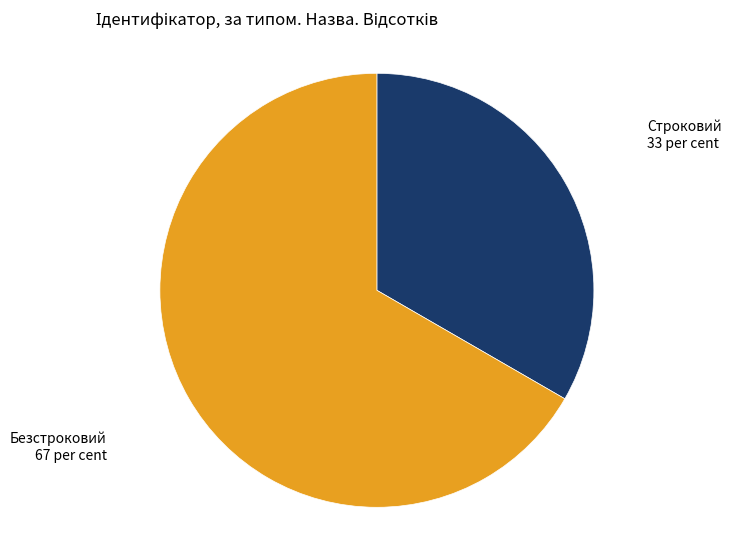

Approximately how many times larger is the value at Строковий compared to Безстроковий?

0.5